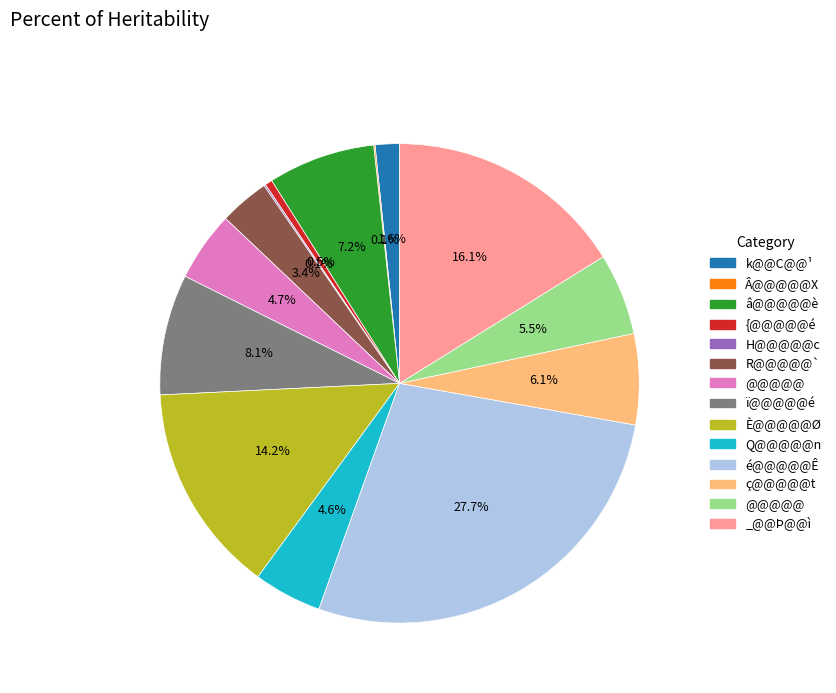

Does any single category account for the majority?

No